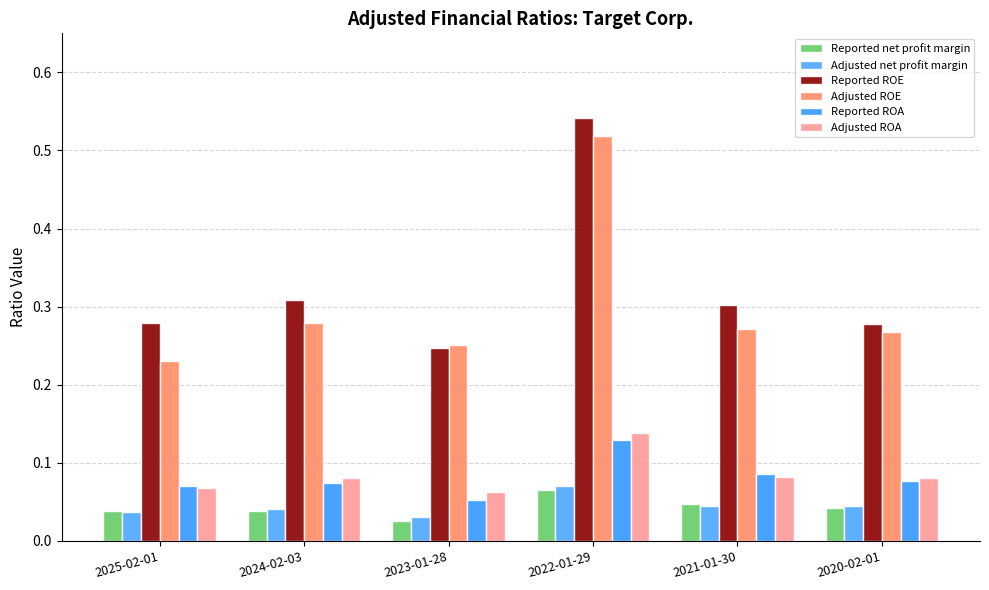

What is the sum of the Reported ROE values at 2024-02-03 and 2022-01-29?

0.8